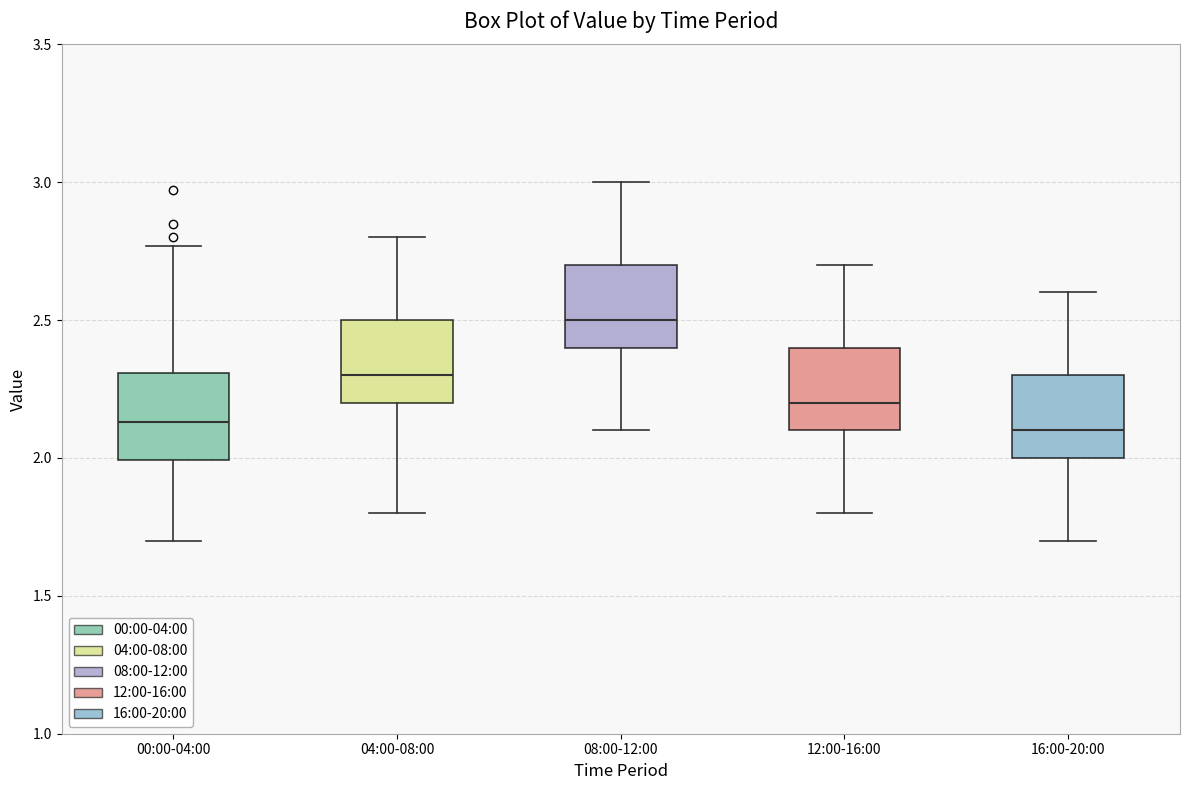

Where does the upper whisker of the box for 12:00-16:00 end on the y-axis? The values are not printed on the chart, so give them approximately, as read against the axis.

2.70